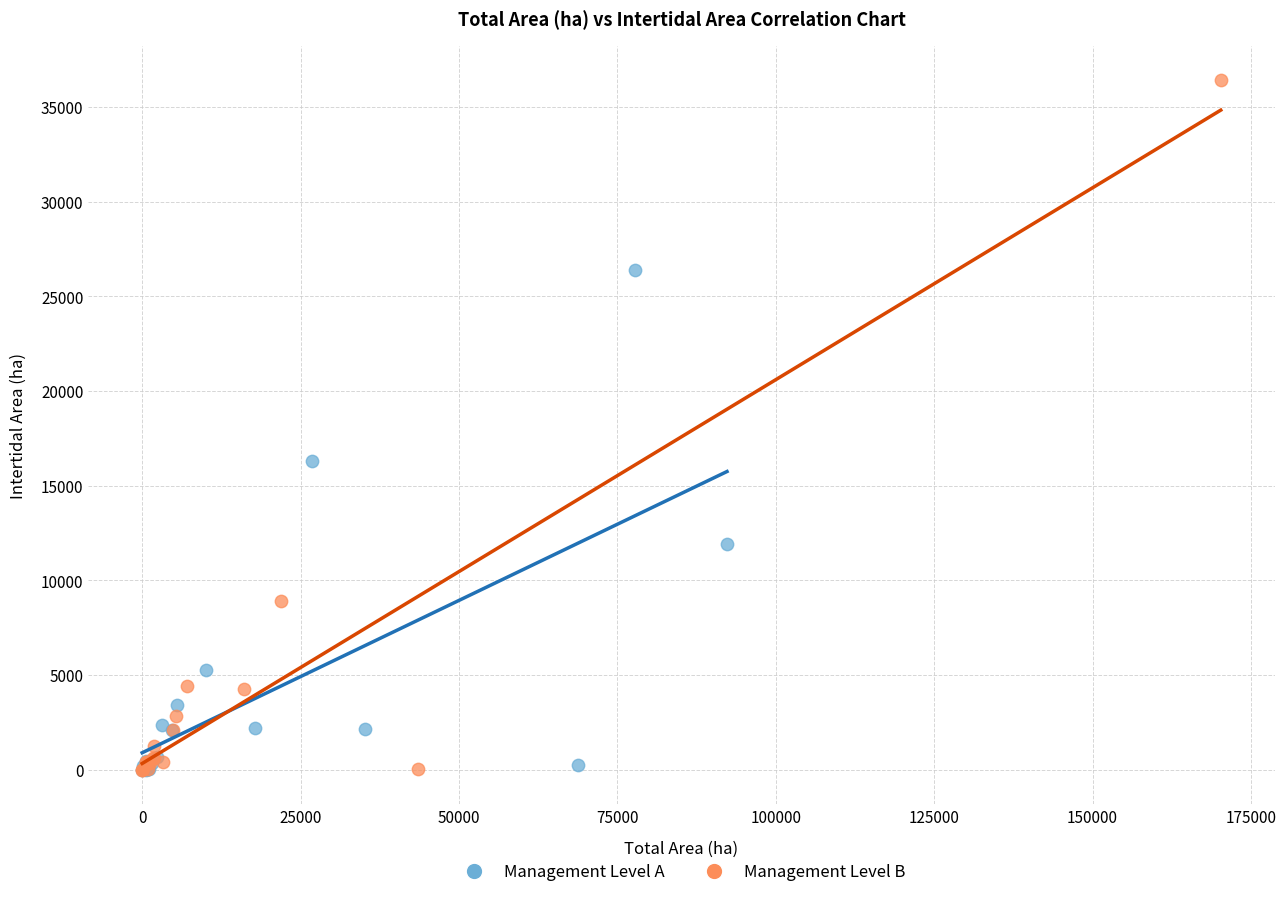

Which series contains the highest Y value?

Management Level B